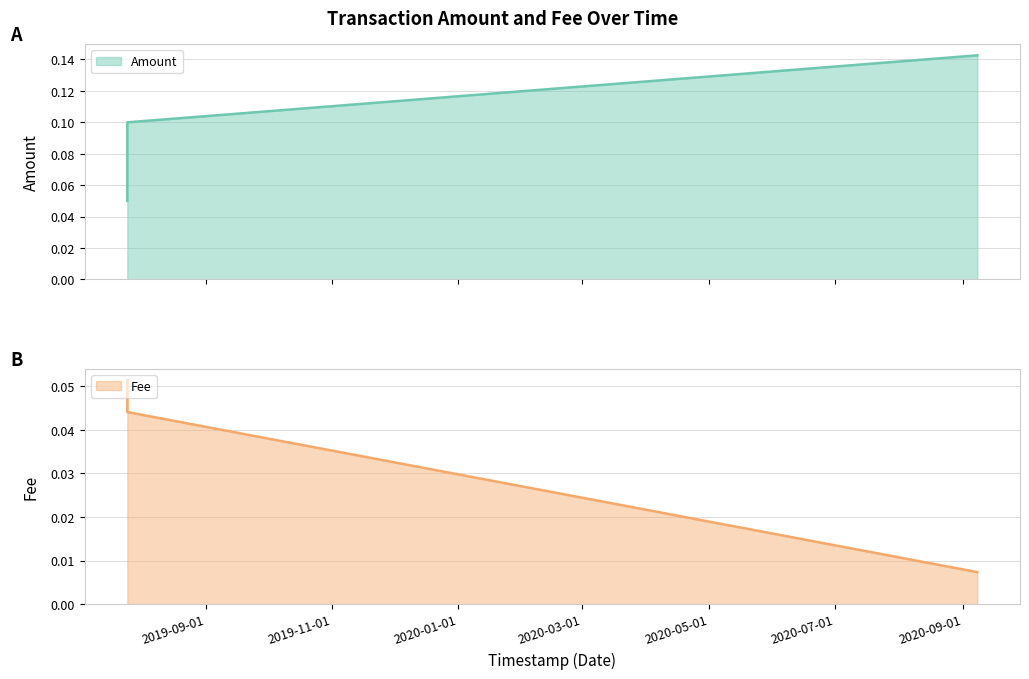

True or false: Fee has a value of 0.1 at 2019-07-24 20:02:29.

False